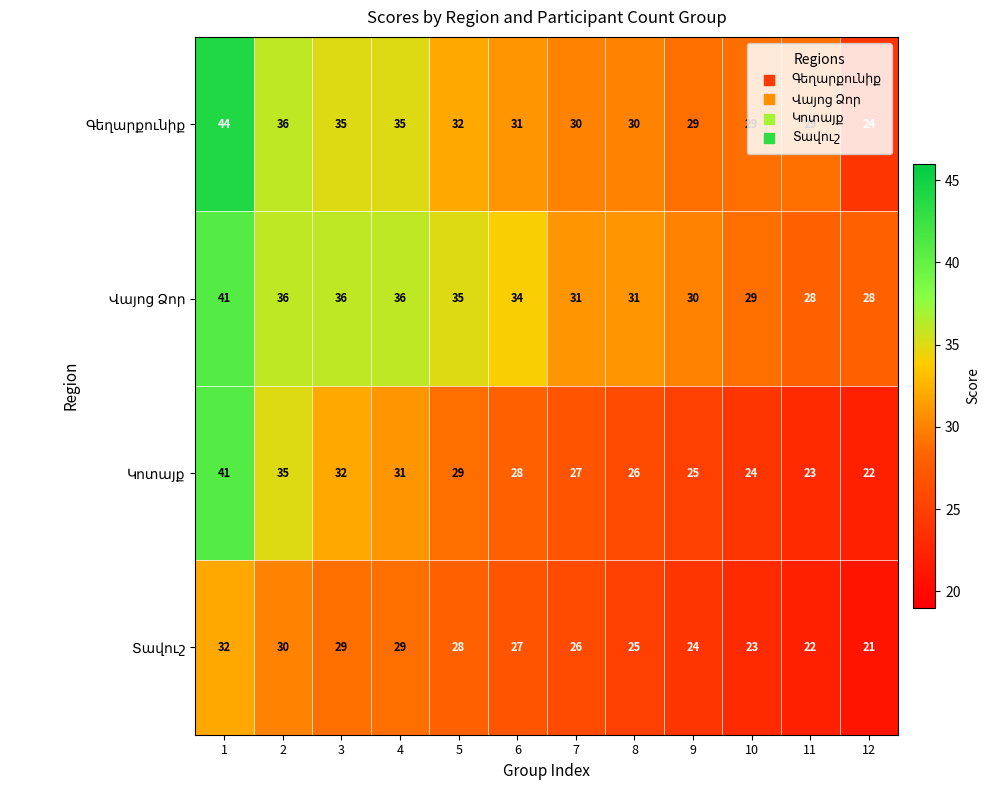

At how many categories does at least one series exceed 21?

12